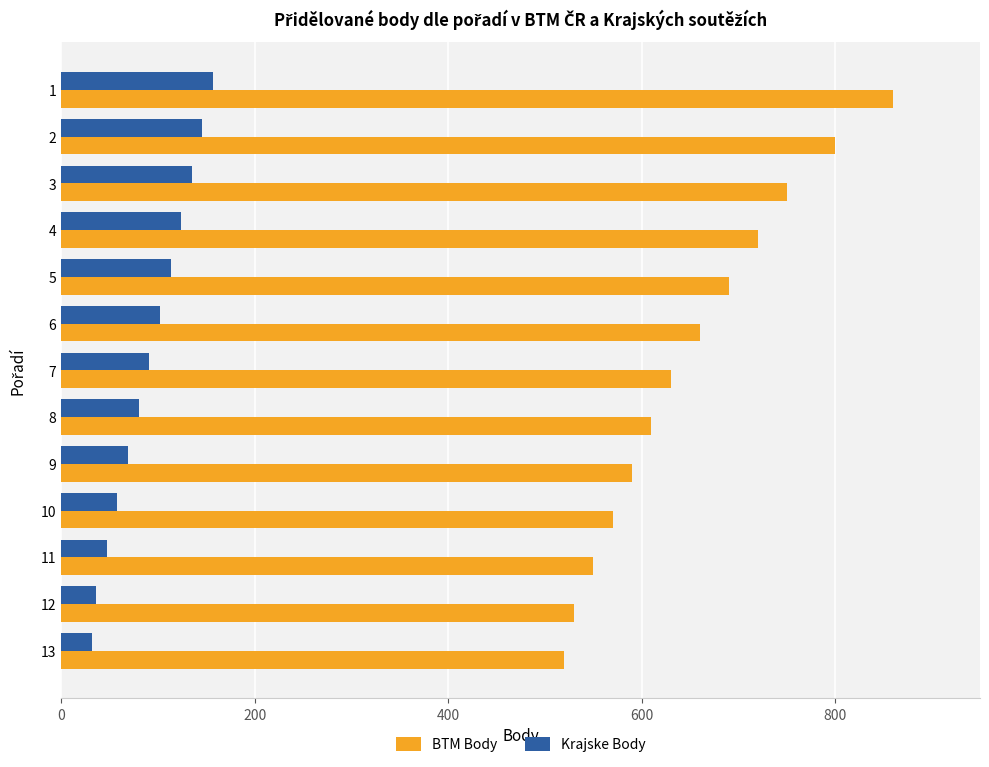

What is the maximum value for Krajske Body?

157